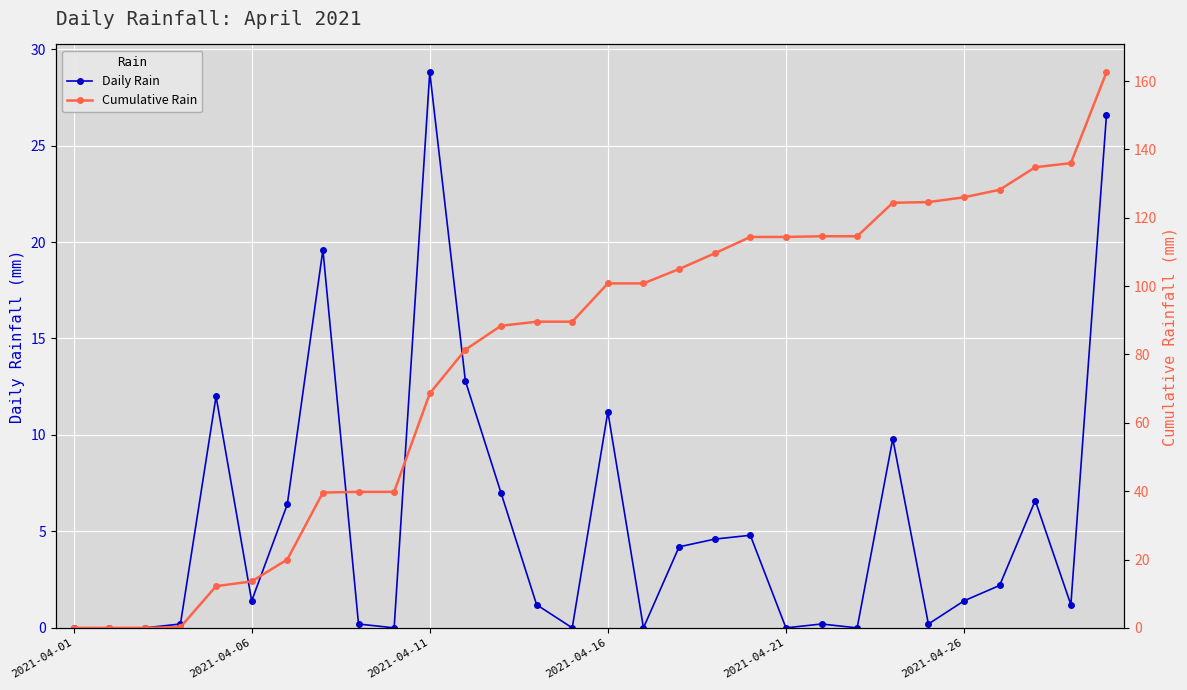

What is the difference between the maximum and second lowest values in the Cumulative Rain series?

162.6